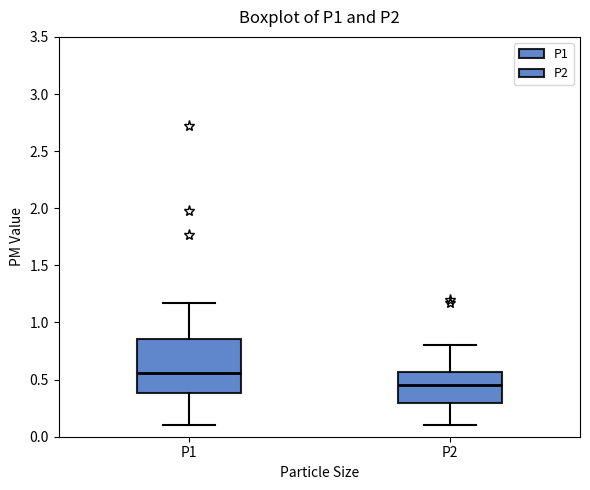

Where does the upper whisker of the box for P1 end on the y-axis? The values are not printed on the chart, so give them approximately, as read against the axis.

1.15